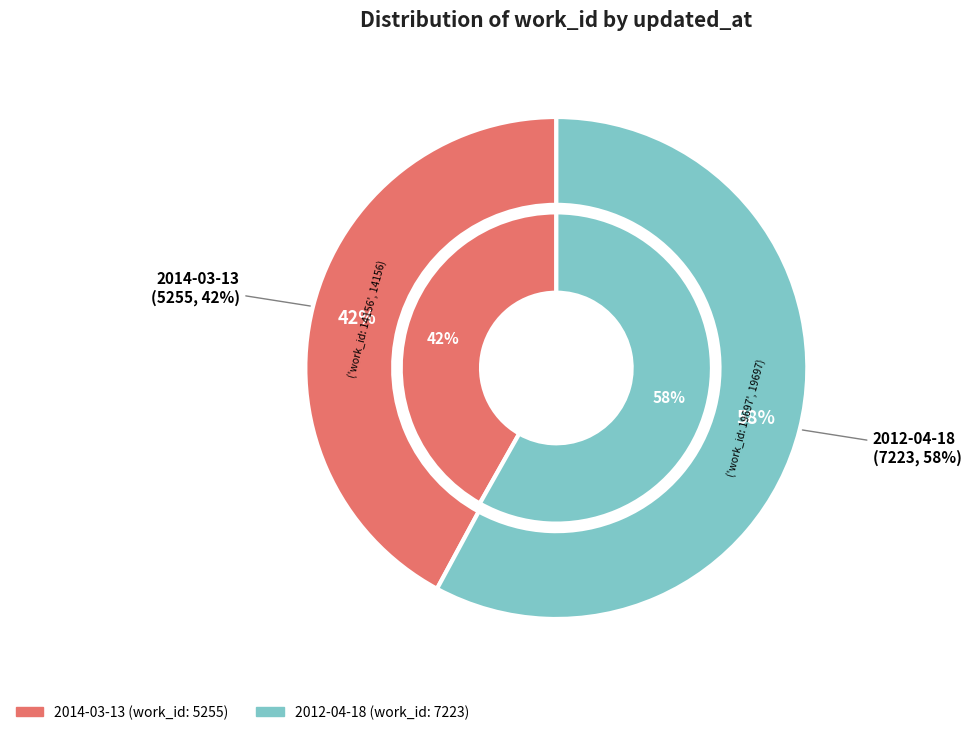

Which slice is the smallest?

2014-03-13